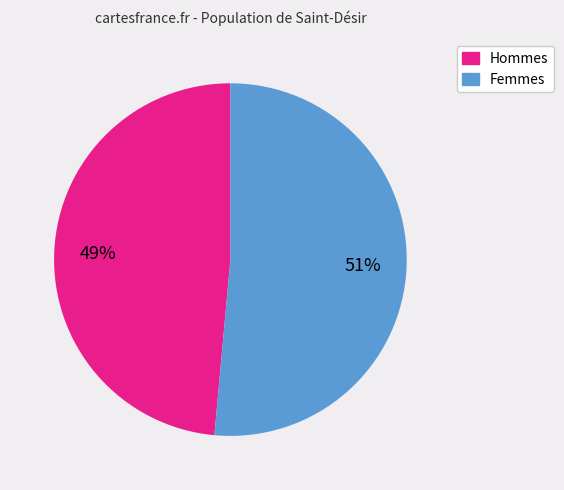

Is there a majority slice in this chart?

Yes